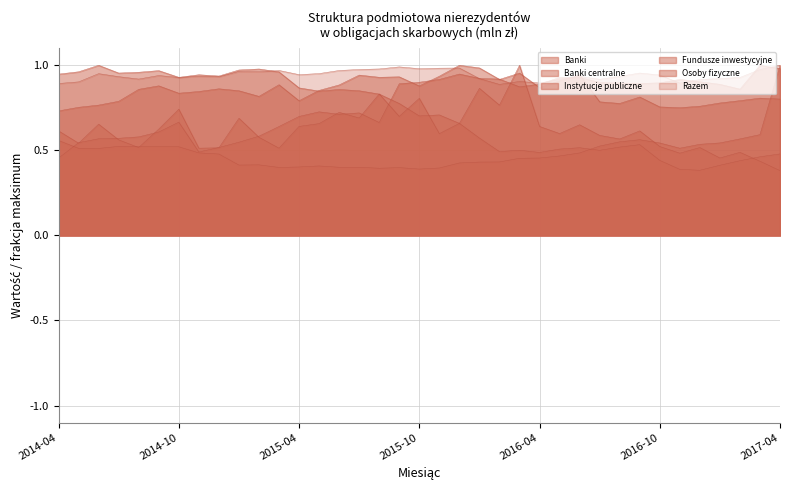

List the series in order of their peak value, lowest first.

Banki, Banki centralne, Instytucje publiczne, Fundusze inwestycyjne, Osoby fizyczne, Razem